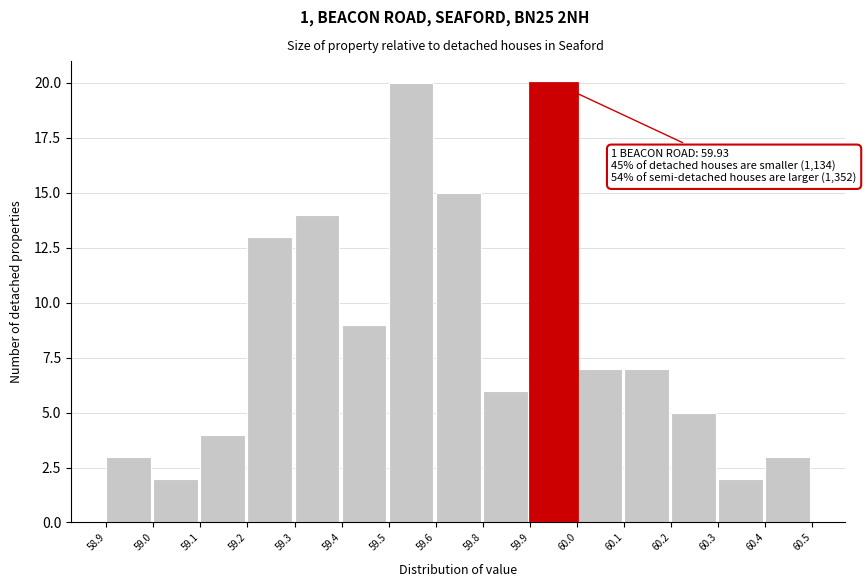

Reading left to right, list all the values displayed in this chart.

58.9=3	59.0=2	59.1=4	59.2=13	59.3=14	59.4=9	59.5=20	59.6=15	59.8=6	59.9=20	60.0=7	60.1=7	60.2=5	60.3=2	60.4=3